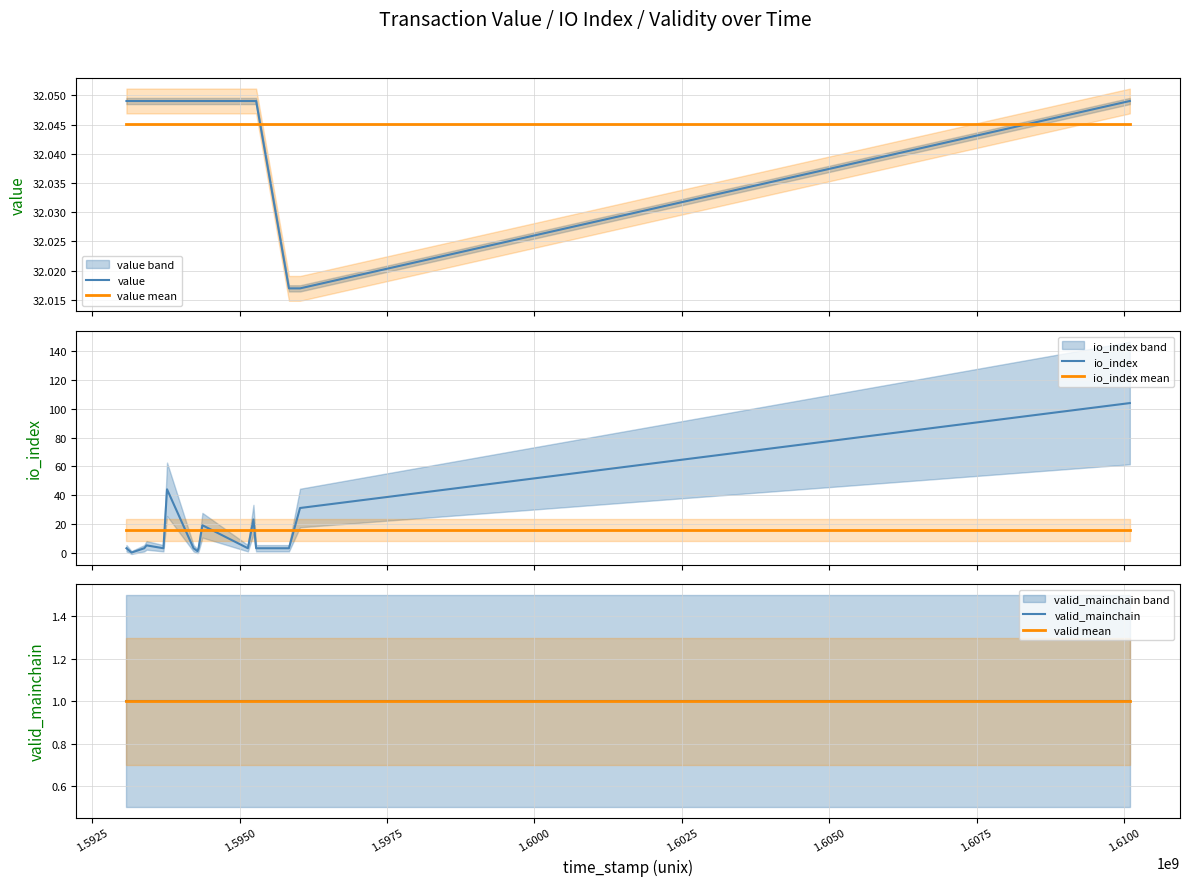

Reading left to right, transcribe all the data shown in this chart.

value: 32.0	32.0	32.0	32.0	32.0	32.0	32.0	32.0	32.0	32.0	32.0	32.0	32.0	32.0	32.0	32.0
value mean: 32.0	32.0	32.0	32.0	32.0	32.0	32.0	32.0	32.0	32.0	32.0	32.0	32.0	32.0	32.0	32.0
io_index: 3.0	0.0	3.0	5.0	3.0	44.0	3.0	1.0	3.0	19.0	3.0	23.0	3.0	3.0	31.0	104.0
io_index mean: 15.7	15.7	15.7	15.7	15.7	15.7	15.7	15.7	15.7	15.7	15.7	15.7	15.7	15.7	15.7	15.7
valid_mainchain: 1.0	1.0	1.0	1.0	1.0	1.0	1.0	1.0	1.0	1.0	1.0	1.0	1.0	1.0	1.0	1.0
valid mean: 1.0	1.0	1.0	1.0	1.0	1.0	1.0	1.0	1.0	1.0	1.0	1.0	1.0	1.0	1.0	1.0